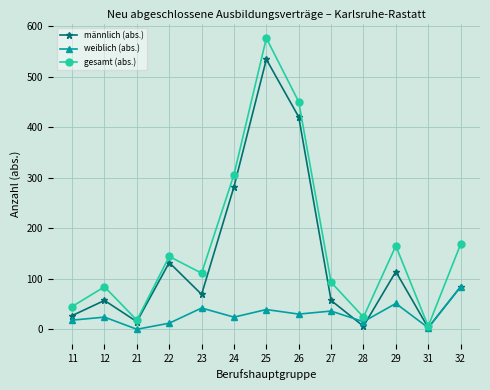

Is the value of weiblich (abs.) at 22 greater than the value of männlich (abs.) at 11?

No